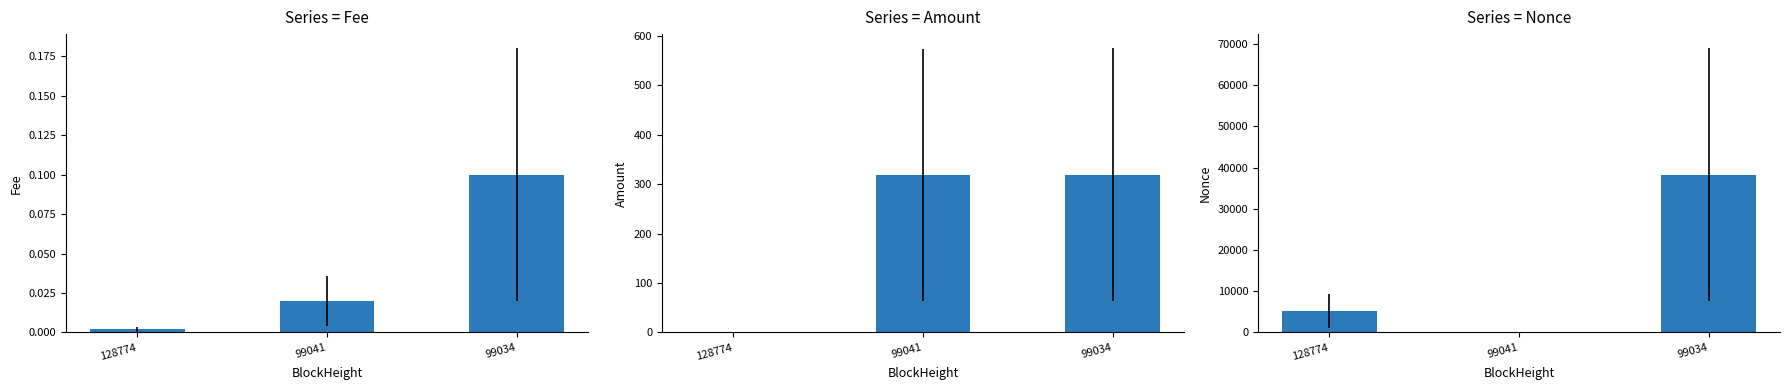

How many series are shown in this chart?

3